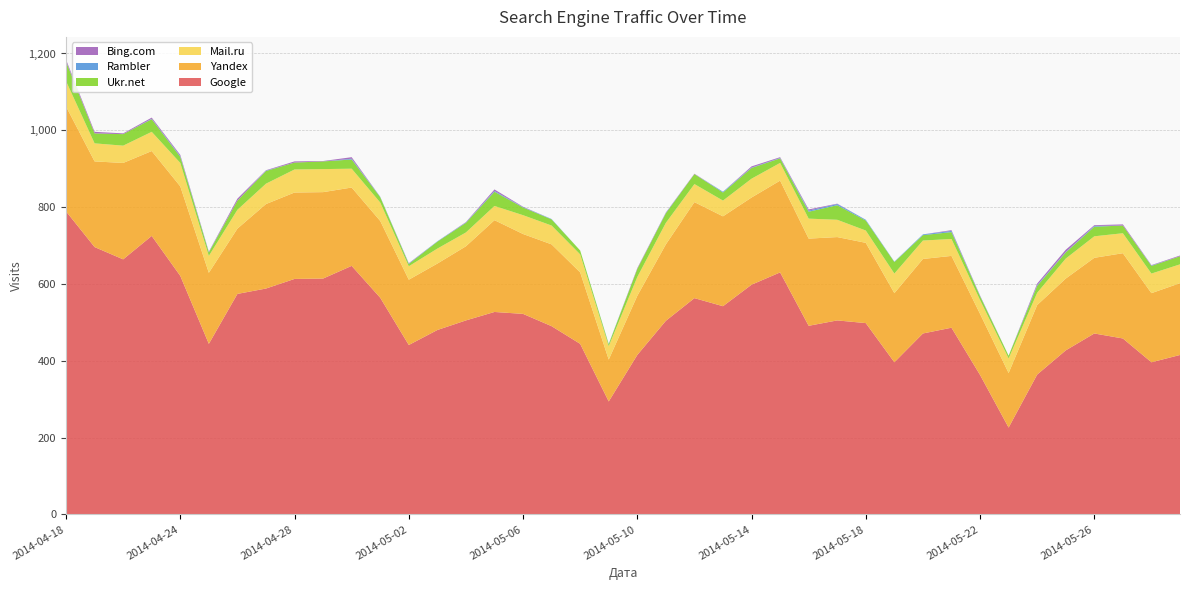

Reading right to left, list all the values displayed in this chart.

Google: 2014-05-29=415	2014-05-28=396	2014-05-27=458	2014-05-26=471	2014-05-25=427	2014-05-24=364	2014-05-23=226	2014-05-22=363	2014-05-21=486	2014-05-20=471	2014-05-19=396	2014-05-18=498	2014-05-17=505	2014-05-16=491	2014-05-15=630	2014-05-14=598	2014-05-13=542	2014-05-12=563	2014-05-11=504	2014-05-10=415	2014-05-09=294	2014-05-08=444	2014-05-07=490	2014-05-06=522	2014-05-05=527	2014-05-04=505	2014-05-03=480	2014-05-02=441	2014-05-01=564	2014-04-30=647	2014-04-29=614	2014-04-28=613	2014-04-27=588	2014-04-26=574	2014-04-25=444	2014-04-24=621	2014-04-23=725	2014-04-22=664	2014-04-21=696	2014-04-18=789
Yandex: 2014-05-29=187	2014-05-28=180	2014-05-27=222	2014-05-26=197	2014-05-25=187	2014-05-24=181	2014-05-23=142	2014-05-22=159	2014-05-21=187	2014-05-20=194	2014-05-19=180	2014-05-18=209	2014-05-17=217	2014-05-16=227	2014-05-15=239	2014-05-14=227	2014-05-13=234	2014-05-12=250	2014-05-11=199	2014-05-10=154	2014-05-09=109	2014-05-08=186	2014-05-07=213	2014-05-06=208	2014-05-05=239	2014-05-04=193	2014-05-03=173	2014-05-02=170	2014-05-01=200	2014-04-30=204	2014-04-29=225	2014-04-28=225	2014-04-27=220	2014-04-26=170	2014-04-25=185	2014-04-24=233	2014-04-23=221	2014-04-22=251	2014-04-21=223	2014-04-18=273
Mail.ru: 2014-05-29=49	2014-05-28=51	2014-05-27=52	2014-05-26=56	2014-05-25=52	2014-05-24=32	2014-05-23=38	2014-05-22=36	2014-05-21=44	2014-05-20=48	2014-05-19=51	2014-05-18=32	2014-05-17=45	2014-05-16=52	2014-05-15=46	2014-05-14=49	2014-05-13=41	2014-05-12=47	2014-05-11=56	2014-05-10=49	2014-05-09=35	2014-05-08=47	2014-05-07=49	2014-05-06=49	2014-05-05=37	2014-05-04=36	2014-05-03=39	2014-05-02=35	2014-05-01=48	2014-04-30=49	2014-04-29=60	2014-04-28=60	2014-04-27=53	2014-04-26=49	2014-04-25=44	2014-04-24=61	2014-04-23=50	2014-04-22=45	2014-04-21=47	2014-04-18=66
Ukr.net: 2014-05-29=21	2014-05-28=20	2014-05-27=20	2014-05-26=25	2014-05-25=16	2014-05-24=18	2014-05-23=7	2014-05-22=10	2014-05-21=18	2014-05-20=14	2014-05-19=30	2014-05-18=26	2014-05-17=38	2014-05-16=18	2014-05-15=12	2014-05-14=28	2014-05-13=21	2014-05-12=26	2014-05-11=25	2014-05-10=21	2014-05-09=5	2014-05-08=10	2014-05-07=16	2014-05-06=20	2014-05-05=37	2014-05-04=25	2014-05-03=18	2014-05-02=6	2014-05-01=14	2014-04-30=24	2014-04-29=20	2014-04-28=18	2014-04-27=33	2014-04-26=24	2014-04-25=9	2014-04-24=16	2014-04-23=33	2014-04-22=30	2014-04-21=26	2014-04-18=51
Rambler: 2014-05-29=0	2014-05-28=1	2014-05-27=0	2014-05-26=2	2014-05-25=1	2014-05-24=2	2014-05-23=0	2014-05-22=1	2014-05-21=3	2014-05-20=2	2014-05-19=1	2014-05-18=2	2014-05-17=3	2014-05-16=3	2014-05-15=1	2014-05-14=1	2014-05-13=2	2014-05-12=0	2014-05-11=1	2014-05-10=0	2014-05-09=1	2014-05-08=0	2014-05-07=1	2014-05-06=1	2014-05-05=2	2014-05-04=1	2014-05-03=1	2014-05-02=1	2014-05-01=1	2014-04-30=2	2014-04-29=0	2014-04-28=0	2014-04-27=1	2014-04-26=0	2014-04-25=1	2014-04-24=2	2014-04-23=1	2014-04-22=0	2014-04-21=0	2014-04-18=1
Bing.com: 2014-05-29=2	2014-05-28=1	2014-05-27=3	2014-05-26=2	2014-05-25=6	2014-05-24=4	2014-05-23=0	2014-05-22=1	2014-05-21=2	2014-05-20=0	2014-05-19=0	2014-05-18=0	2014-05-17=1	2014-05-16=3	2014-05-15=2	2014-05-14=3	2014-05-13=0	2014-05-12=1	2014-05-11=1	2014-05-10=2	2014-05-09=0	2014-05-08=0	2014-05-07=0	2014-05-06=1	2014-05-05=4	2014-05-04=1	2014-05-03=0	2014-05-02=1	2014-05-01=0	2014-04-30=4	2014-04-29=1	2014-04-28=3	2014-04-27=1	2014-04-26=5	2014-04-25=1	2014-04-24=3	2014-04-23=3	2014-04-22=2	2014-04-21=4	2014-04-18=4